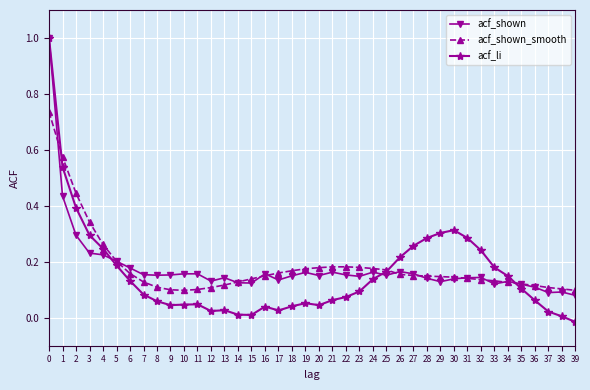

What is the greatest value displayed?

1.0